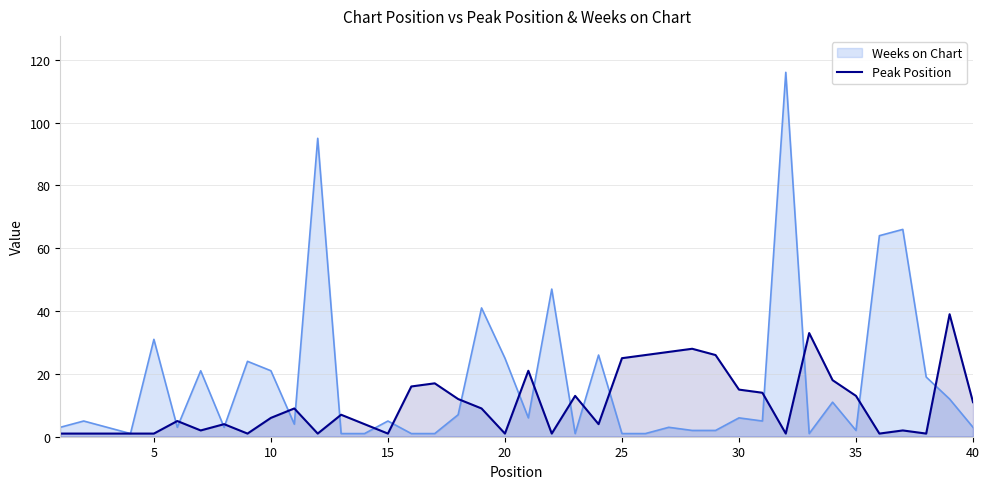

Which series has the largest range (max minus min)?

Weeks on Chart